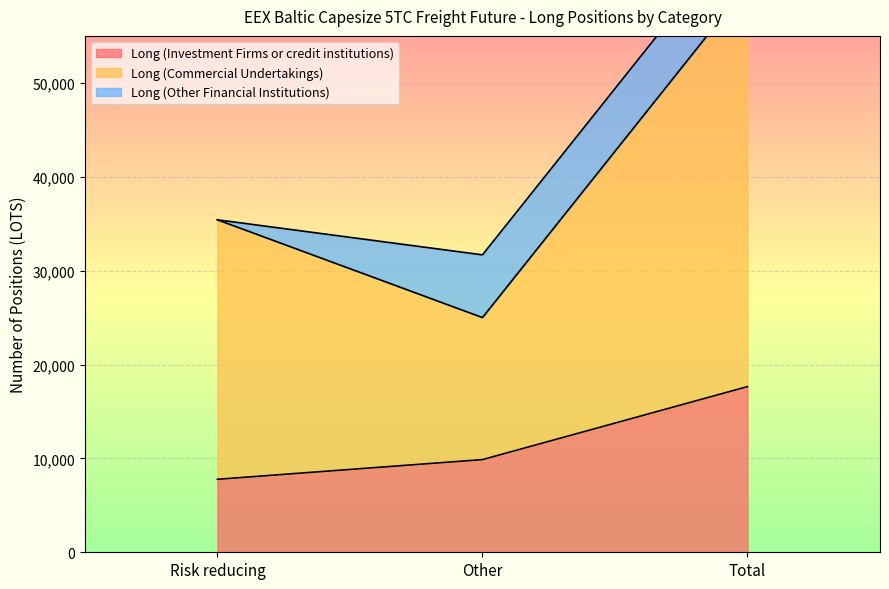

List the labels in order of Long (Investment Firms or credit institutions) value, smallest first.

Risk reducing, Other, Total